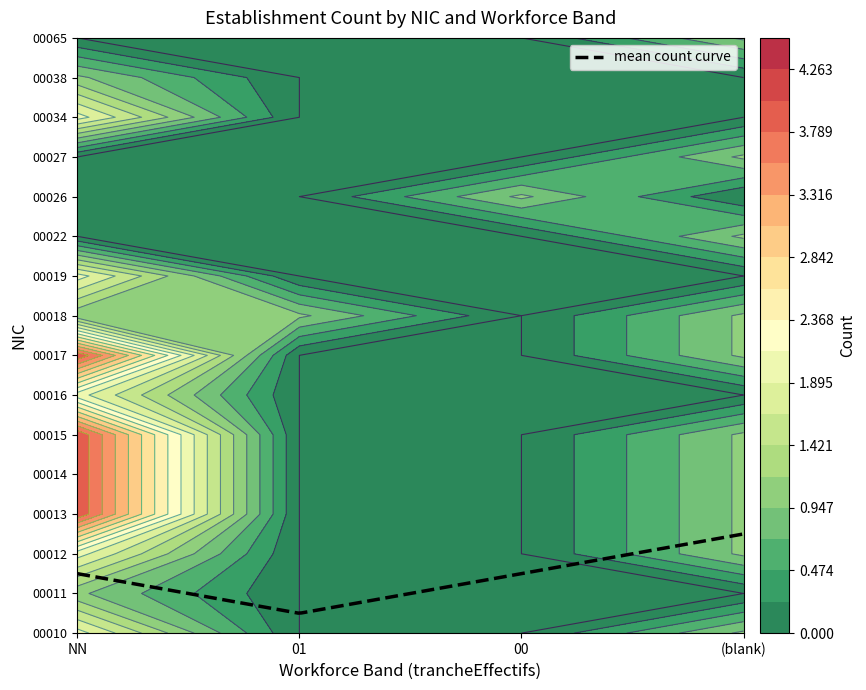

Between 01 and , which series saw the biggest shift?

00010